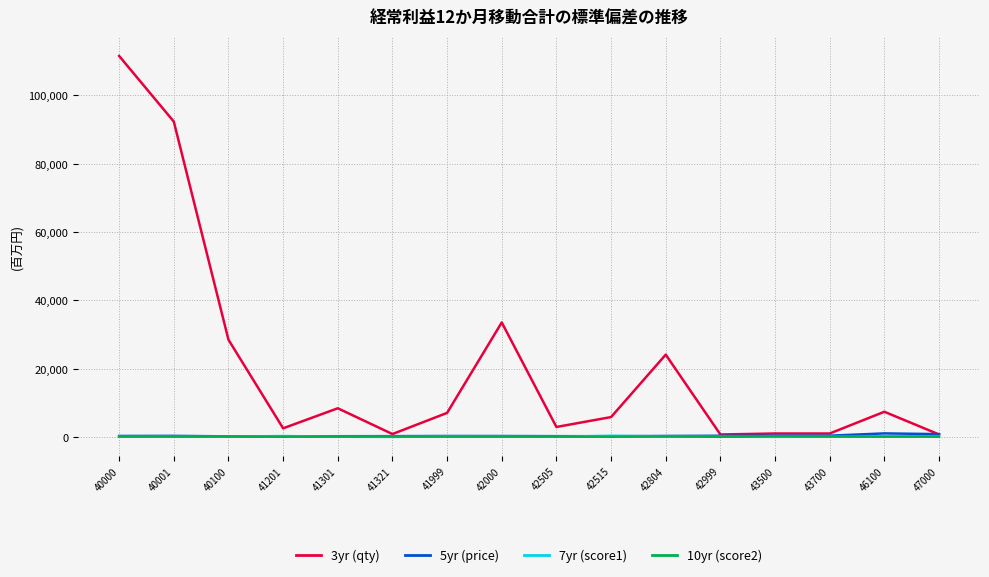

True or false: 5yr (price) has a value of 365.0 at 43500.

True